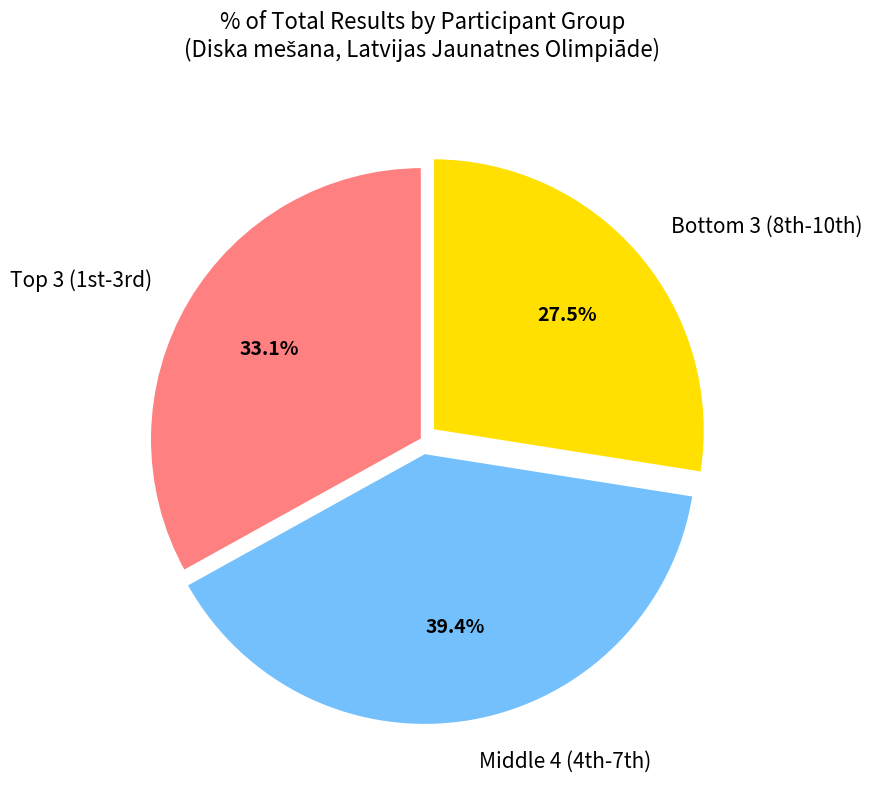

Which slice is the largest?

Middle 4 (4th-7th)